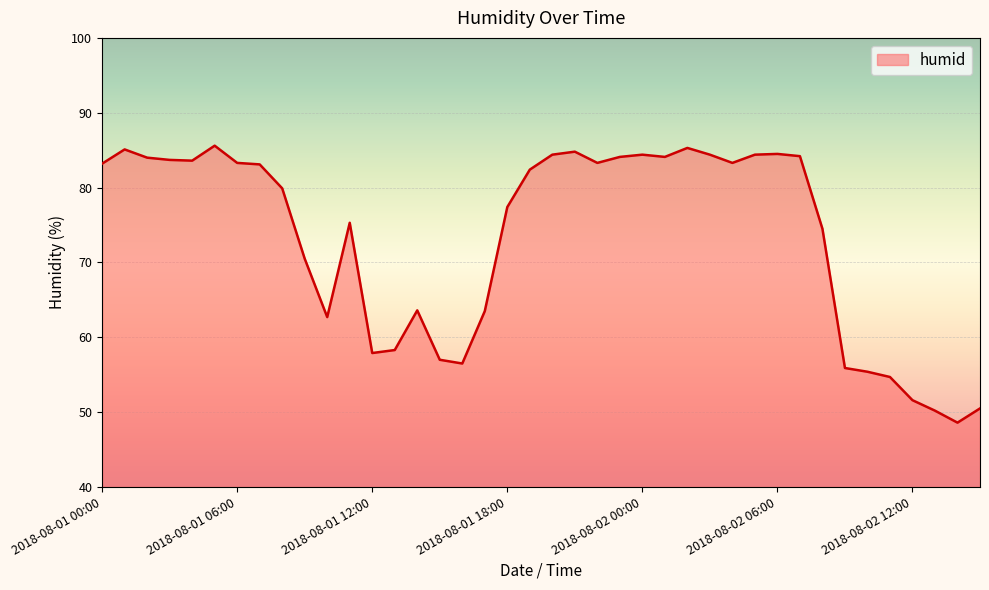

What is the smallest value displayed?

48.6